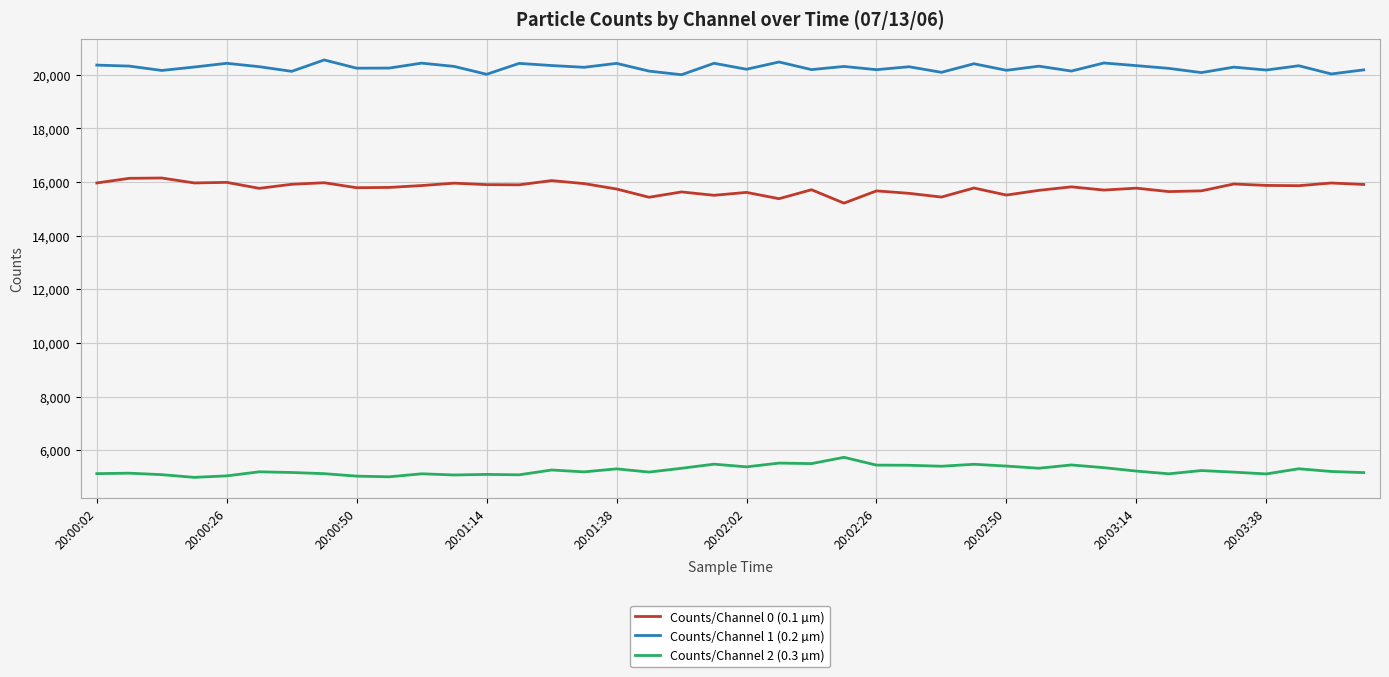

List the series in order of their overall mean, lowest first.

Counts/Channel 2 (0.3 µm), Counts/Channel 0 (0.1 µm), Counts/Channel 1 (0.2 µm)